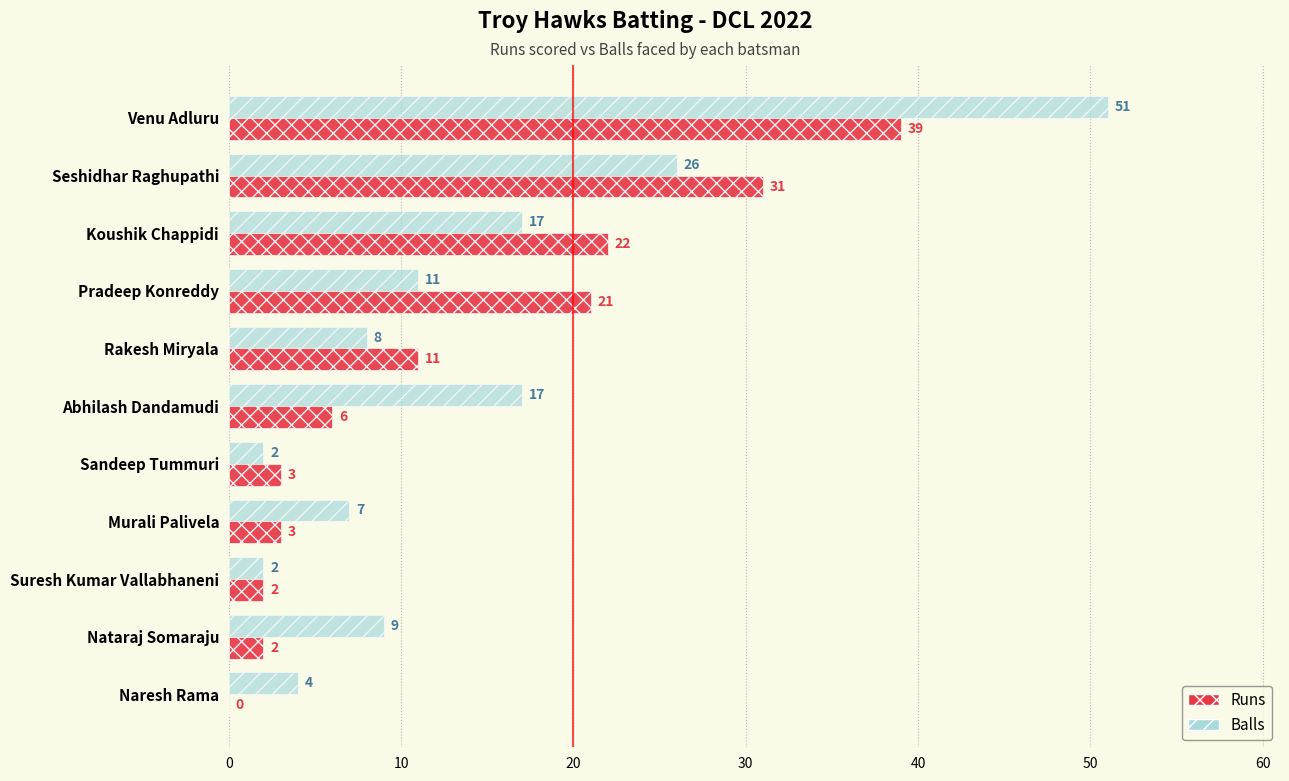

What is the total value across all series at Seshidhar Raghupathi?

57